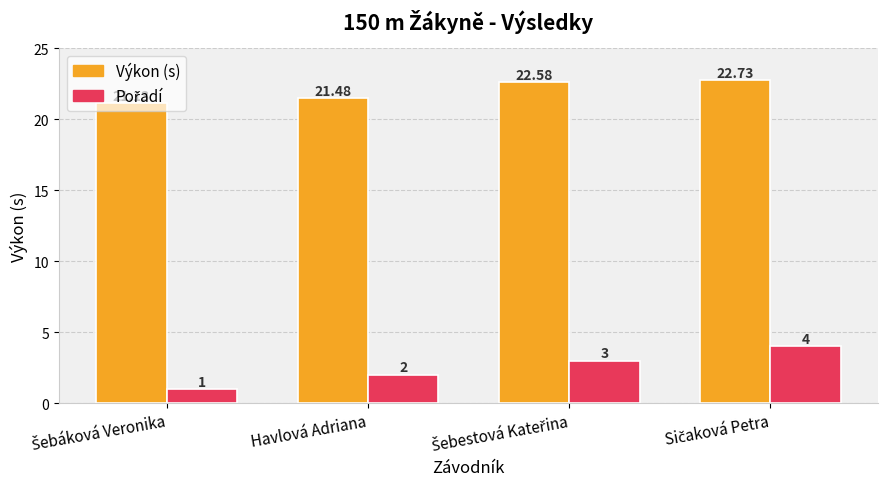

How many bars are there in total?

8